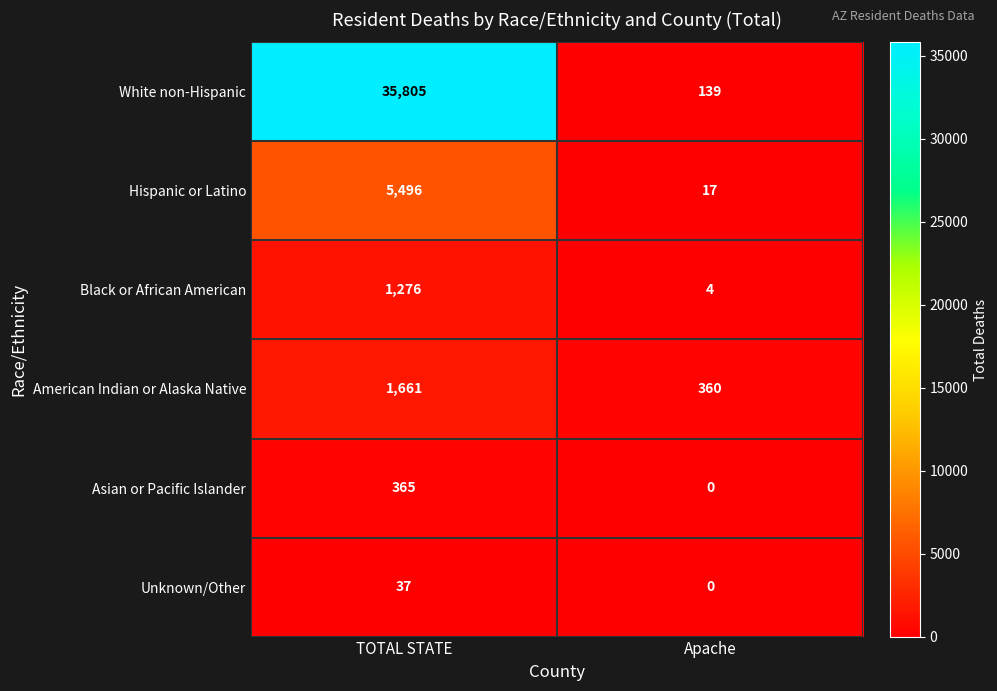

List the series in order of their peak value, highest first.

White non-Hispanic, Hispanic or Latino, American Indian or Alaska Native, Black or African American, Asian or Pacific Islander, Unknown/Other